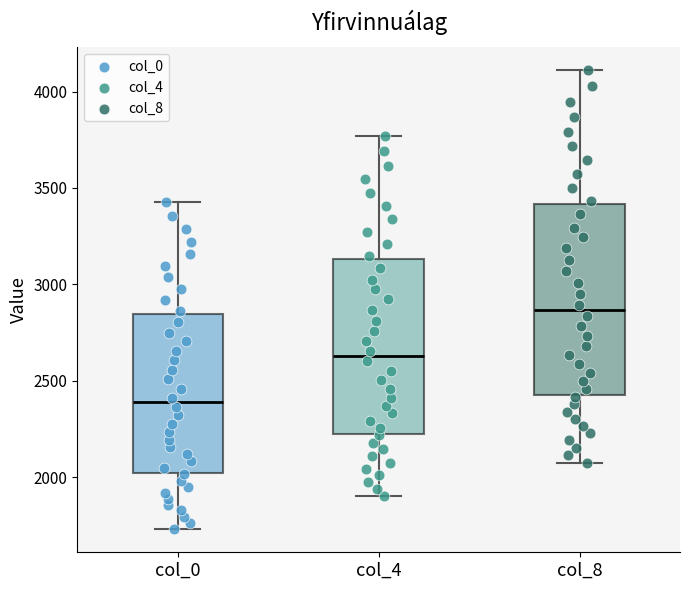

Where does the lower whisker of the box for col_0 end on the y-axis? The values are not printed on the chart, so give them approximately, as read against the axis.

1750